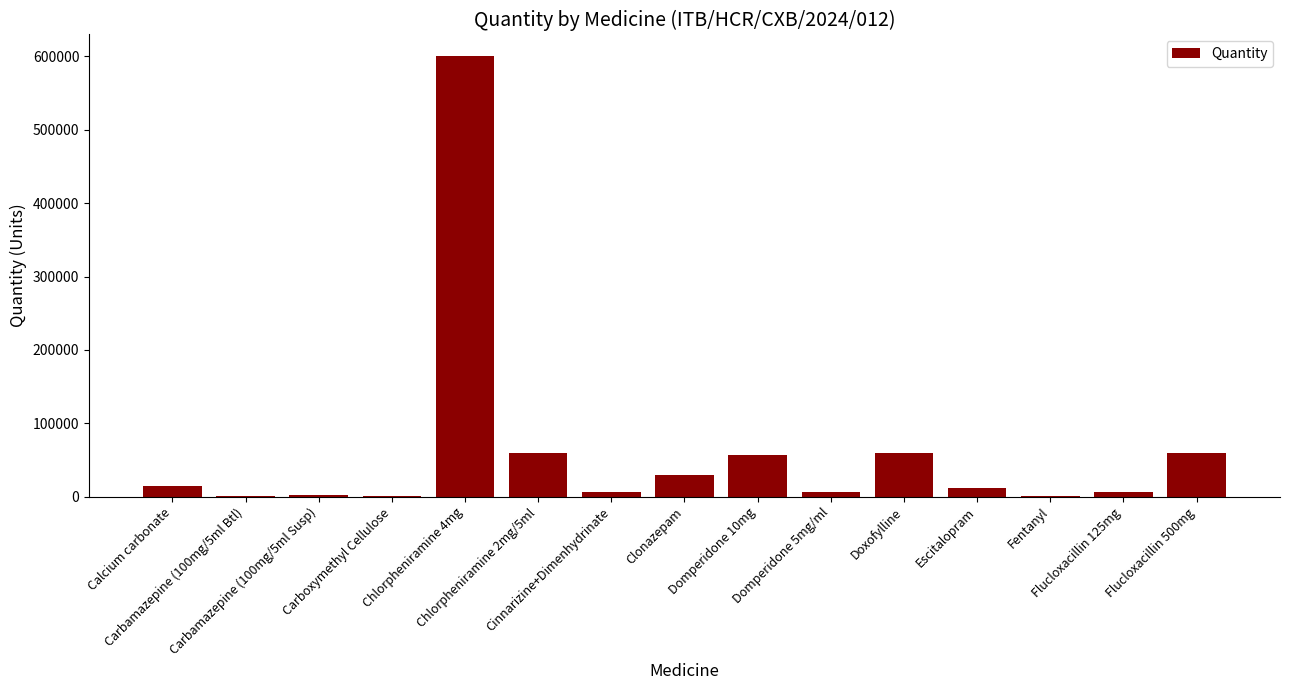

What is the greatest value displayed?

600000